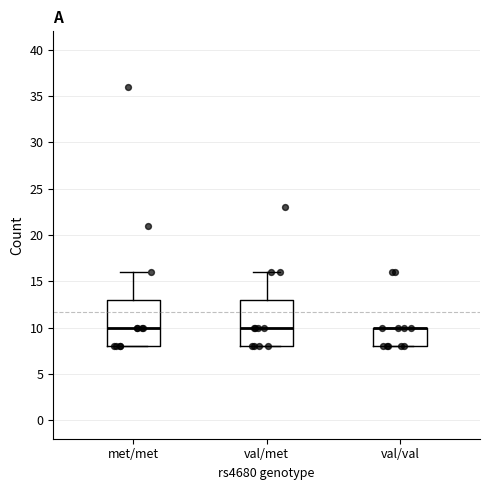

Reading left to right, read every box against the y-axis: the position of its median line, the range the box covers, and the ends of its whiskers. The values are not printed on the chart, so give them approximately, as read against the axis.

met/met: median 10, box 8 to 13, whiskers 8 to 16
val/met: median 10, box 8 to 13, whiskers 8 to 16
val/val: median 10 (drawn on the box's upper edge), box 8 to 10, whiskers 8 to 10